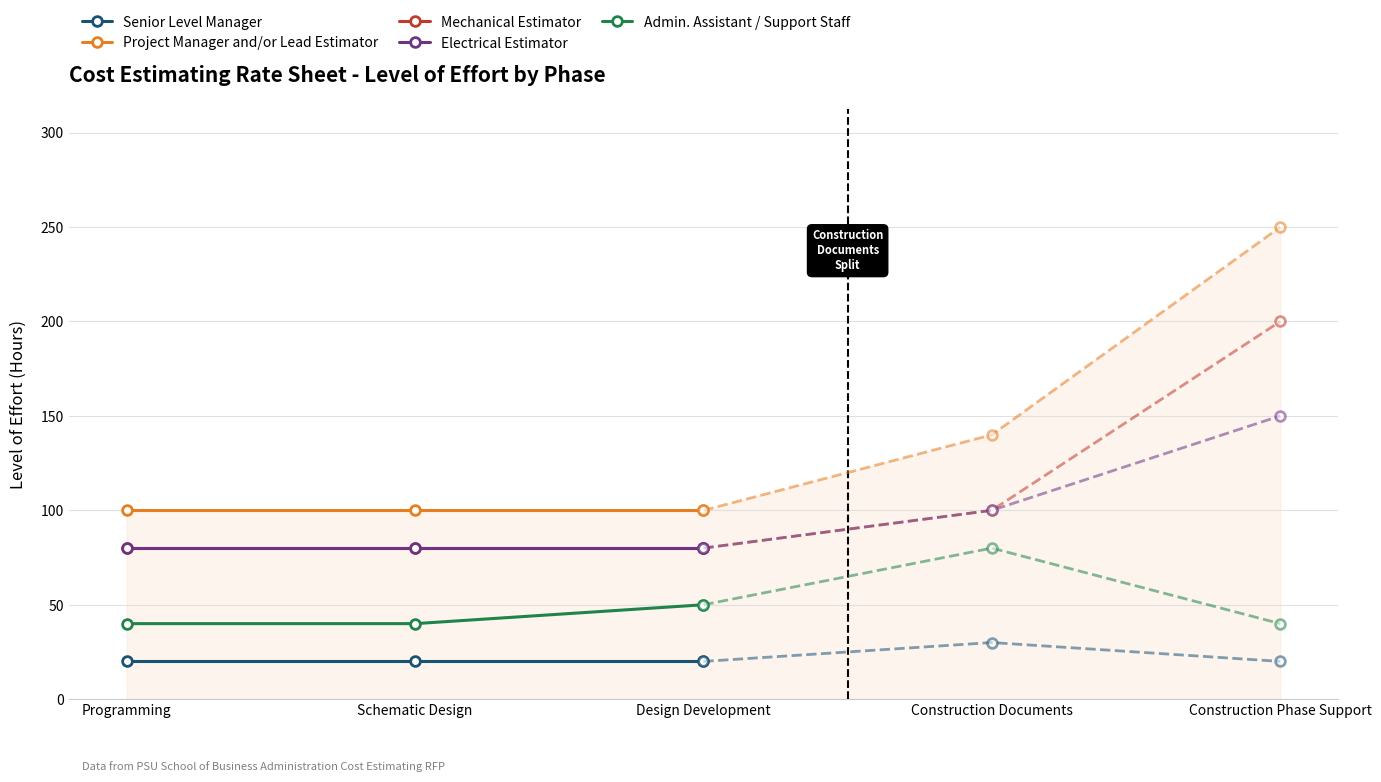

Where is Senior Level Manager nearest to the value 20?

Programming